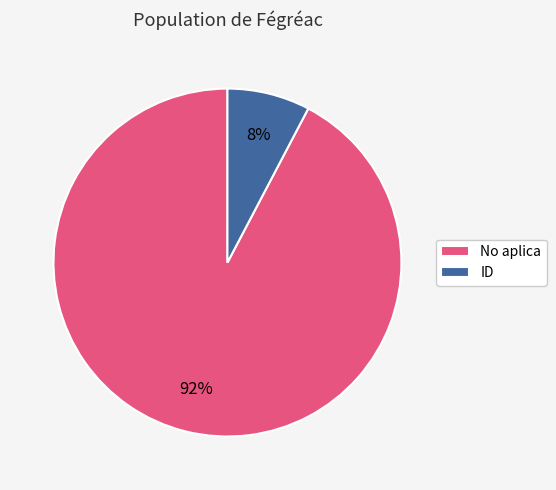

How many segments does this pie chart have?

2